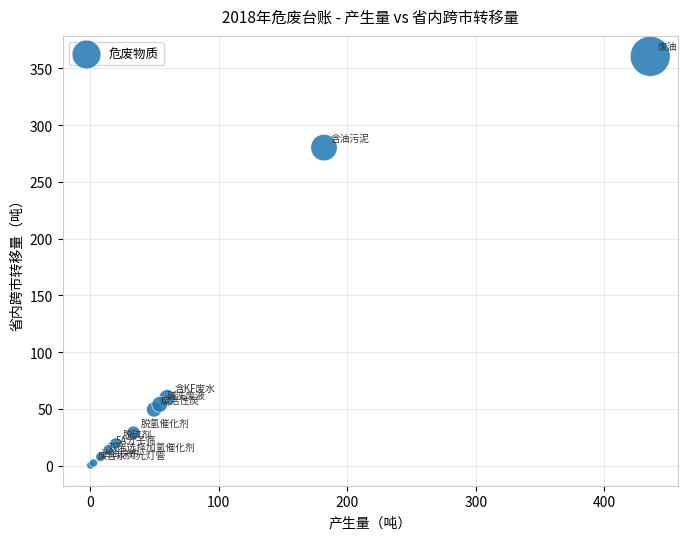

What Y value in the scatter plot is closest to 180?

280.1